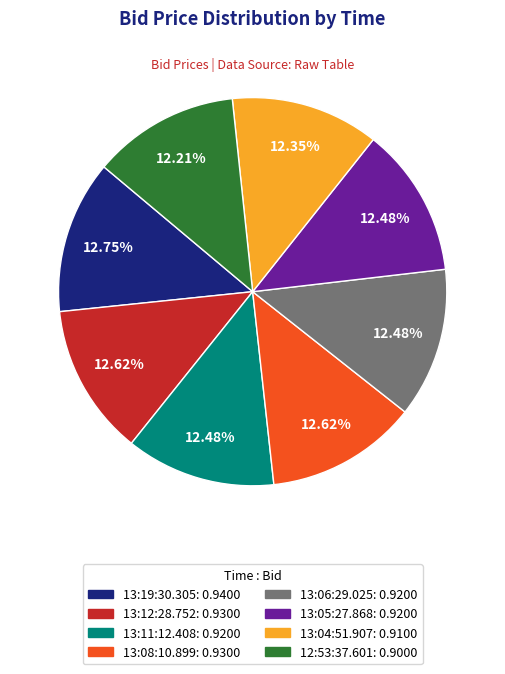

Is the sum of 13:12:28.752 and 13:19:30.305 greater than half?

No